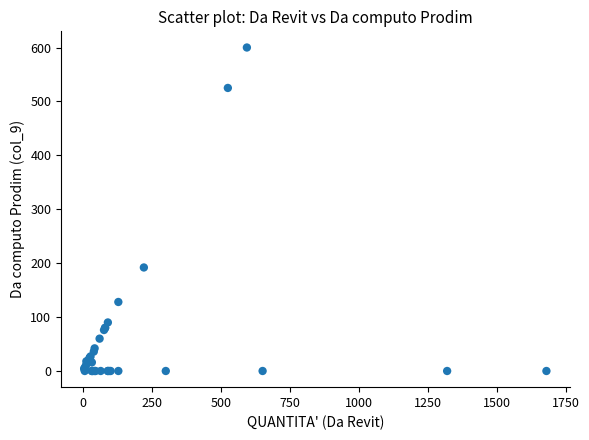

What Y value in the scatter plot is closest to 300?

192.0